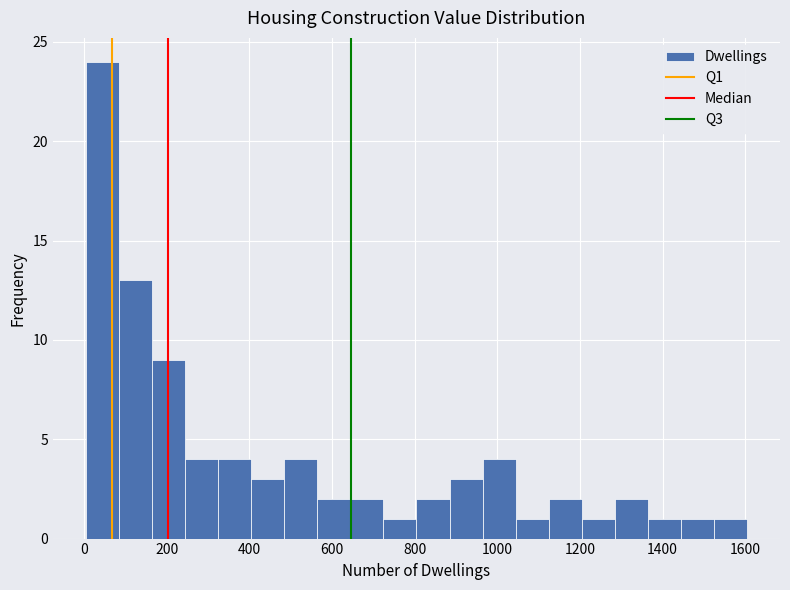

Around what value on the x-axis is the tallest bar? Give the approximate position of its centre, as read against the axis.

40